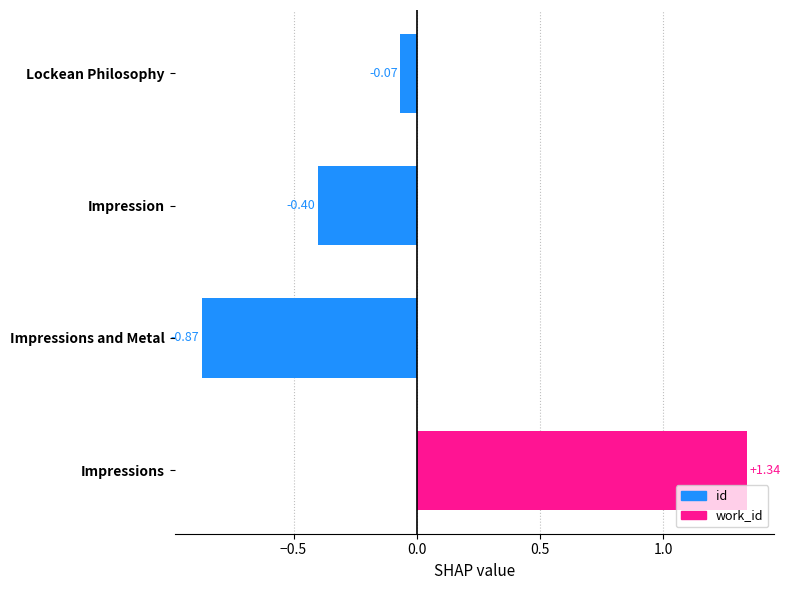

What is the change in value from Impressions to Lockean Philosophy?

-1.4